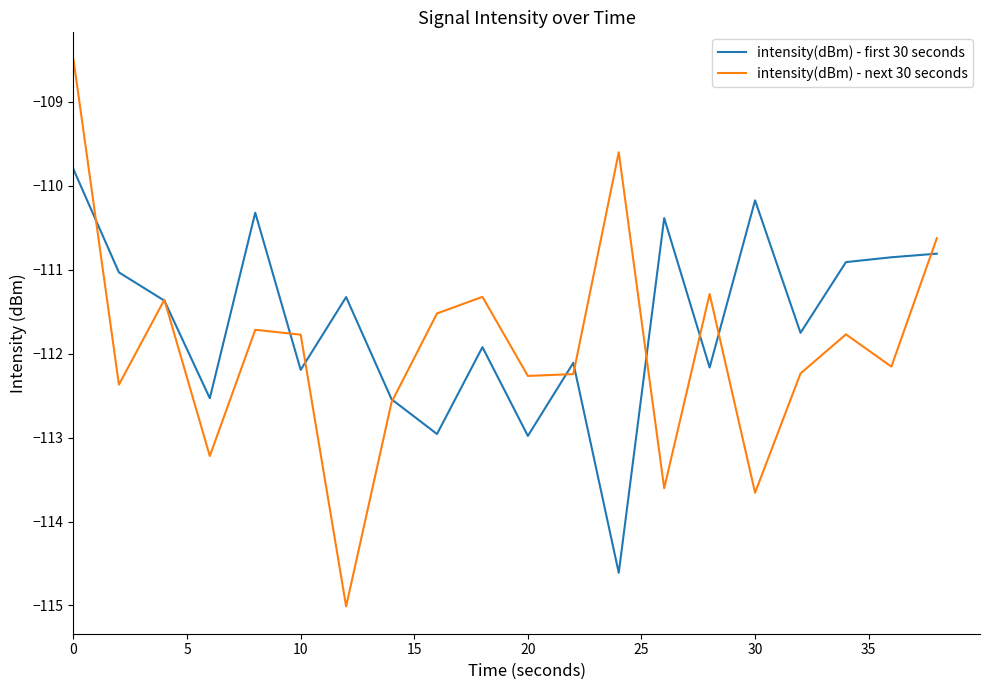

What is the greatest value displayed?

-108.5